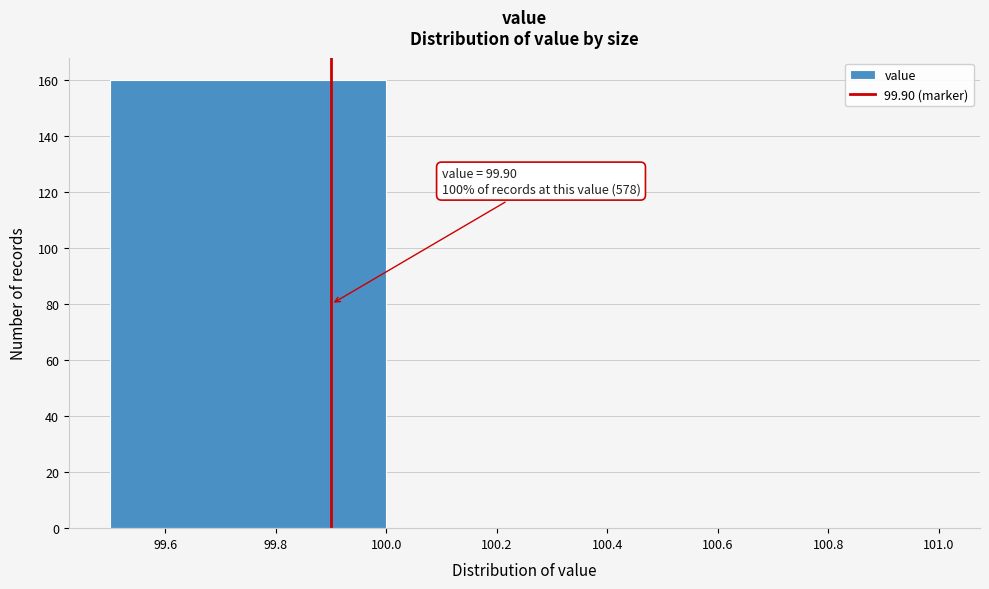

Over which range of the x-axis is the bar tallest?

99.5 to 100.0